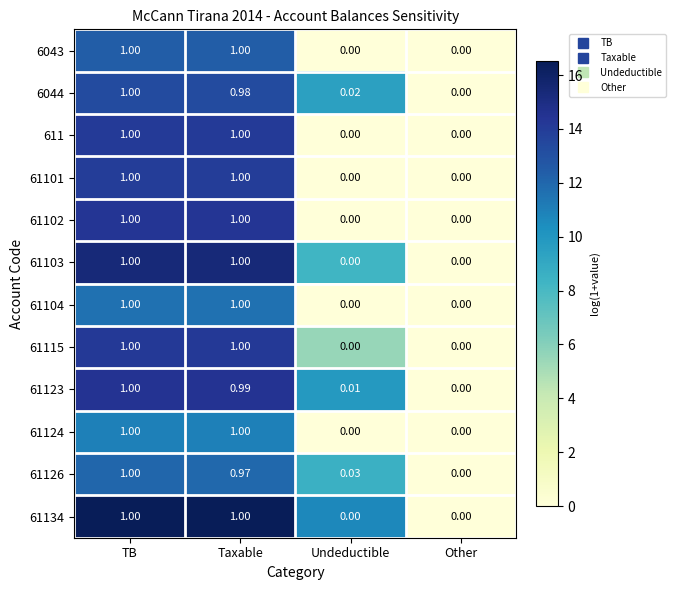

At which category is the sum across all series the highest?

TB